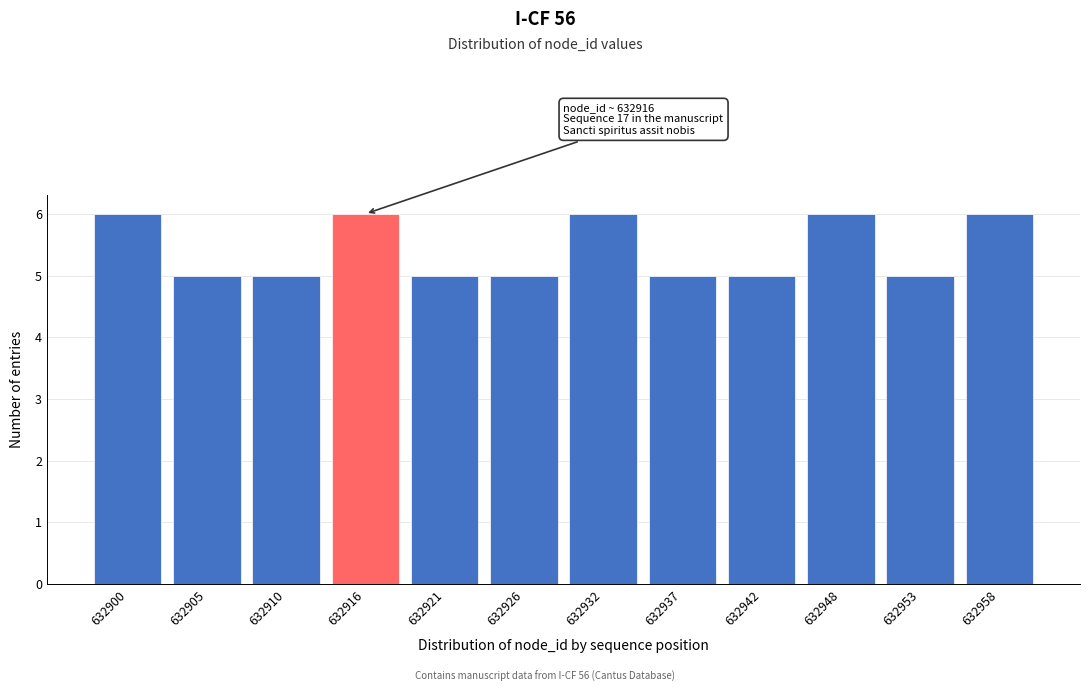

Reading left to right, extract all data points from this chart.

632900=6	632905=5	632910=5	632916=6	632921=5	632926=5	632932=6	632937=5	632942=5	632948=6	632953=5	632958=6